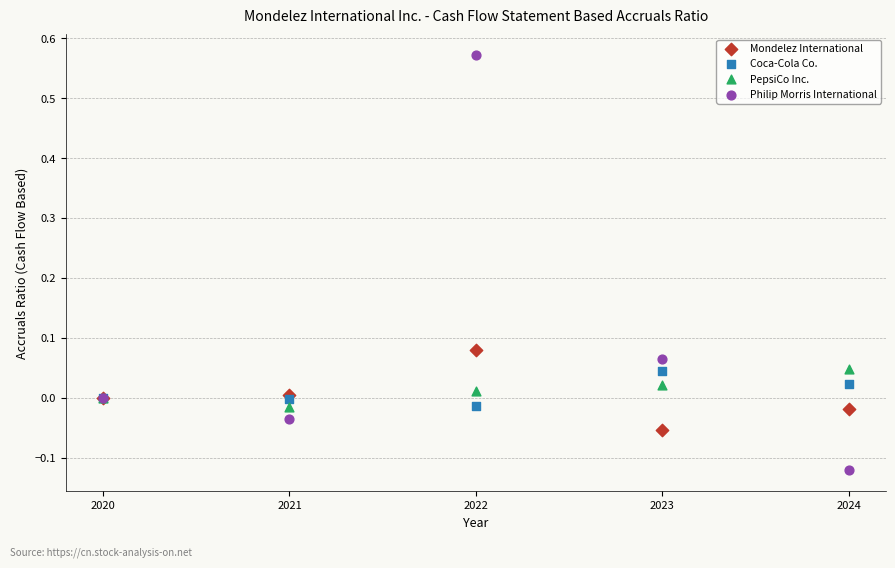

What is the X range (max minus min) for the scatter plot?

4.0